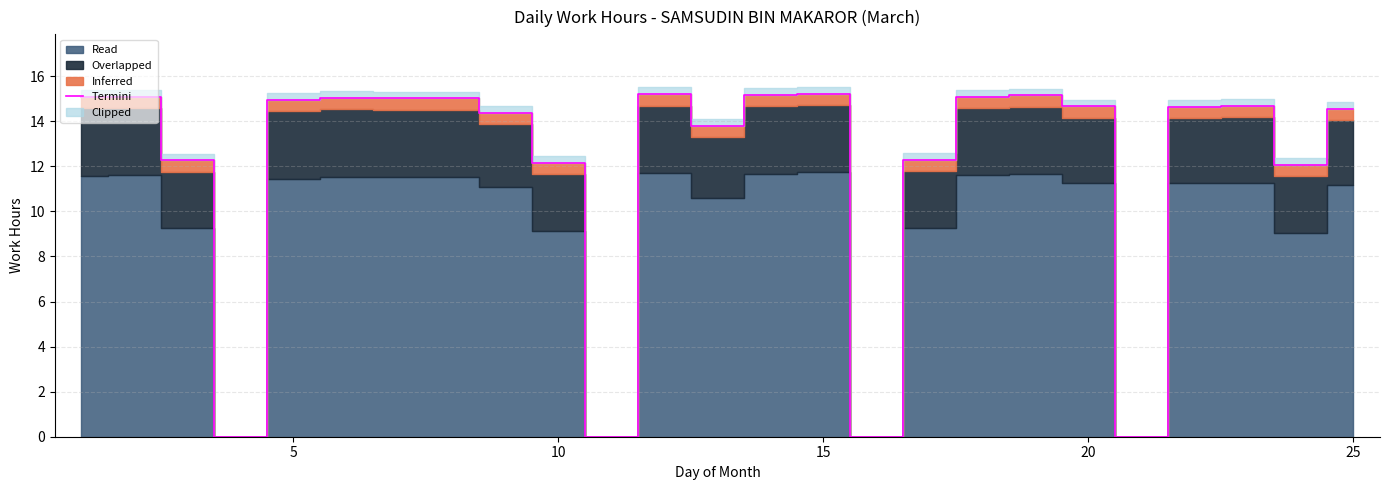

True or false: Termini has a value of 8.1 at 15.

False